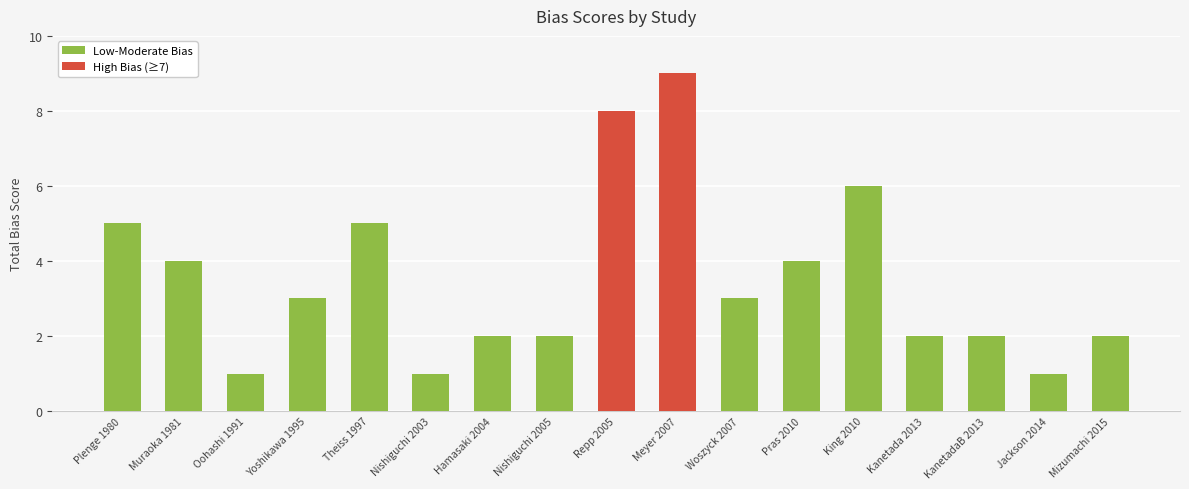

Reading right to left, list all the values displayed in this chart.

Mizumachi 2015=2	Jackson 2014=1	KanetadaB 2013=2	Kanetada 2013=2	King 2010=6	Pras 2010=4	Woszyck 2007=3	Meyer 2007=9	Repp 2005=8	Nishiguchi 2005=2	Hamasaki 2004=2	Nishiguchi 2003=1	Theiss 1997=5	Yoshikawa 1995=3	Oohashi 1991=1	Muraoka 1981=4	Plenge 1980=5